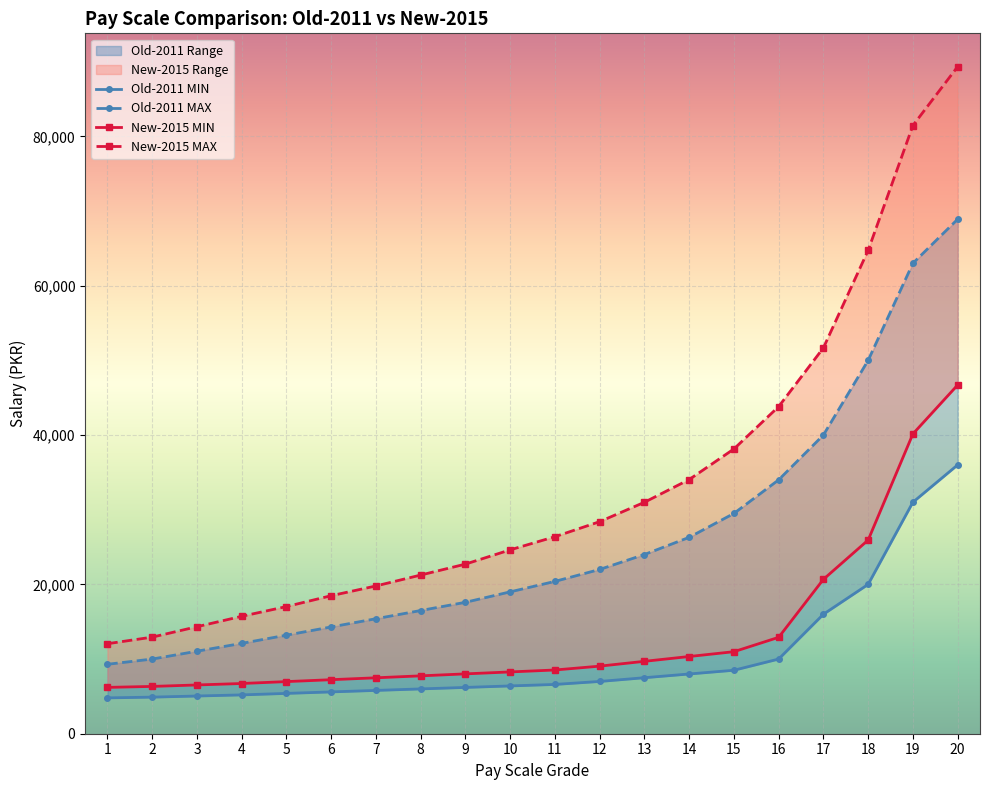

Between 13 and 15, which series saw the biggest shift?

New-2015 MAX